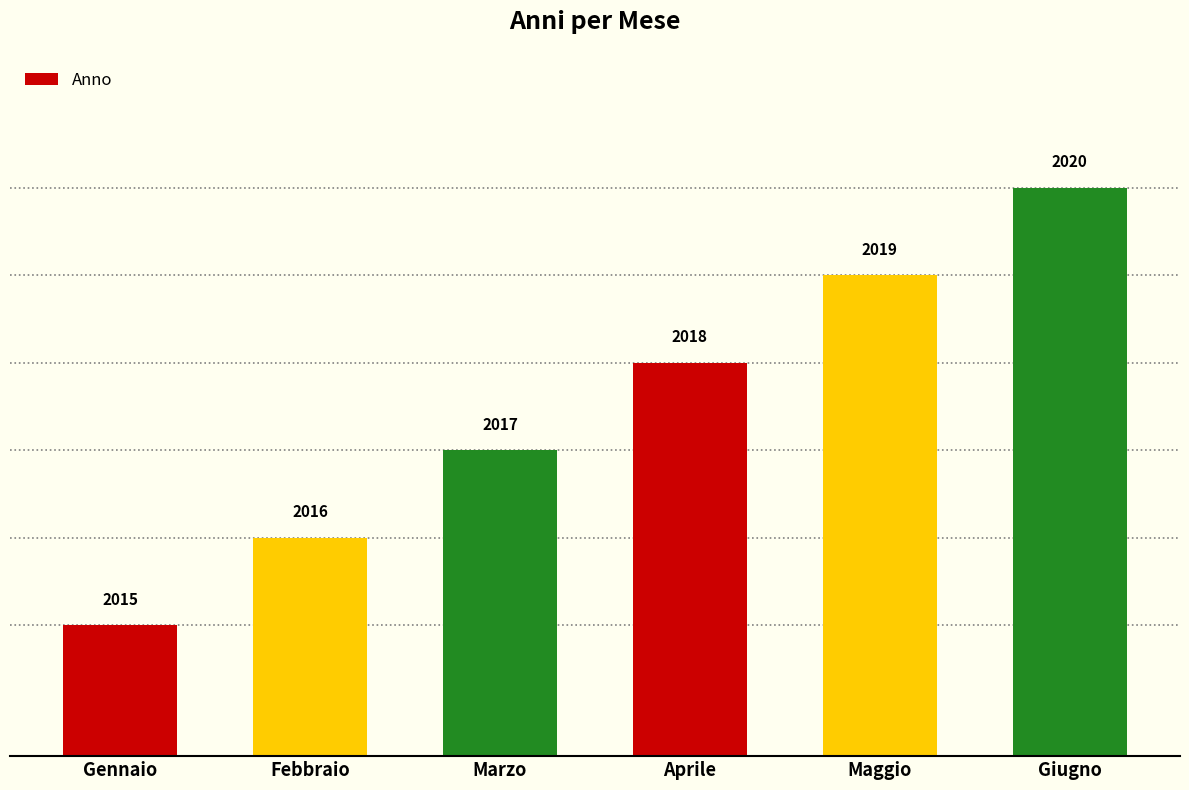

What is the minimum value shown in the chart?

2015